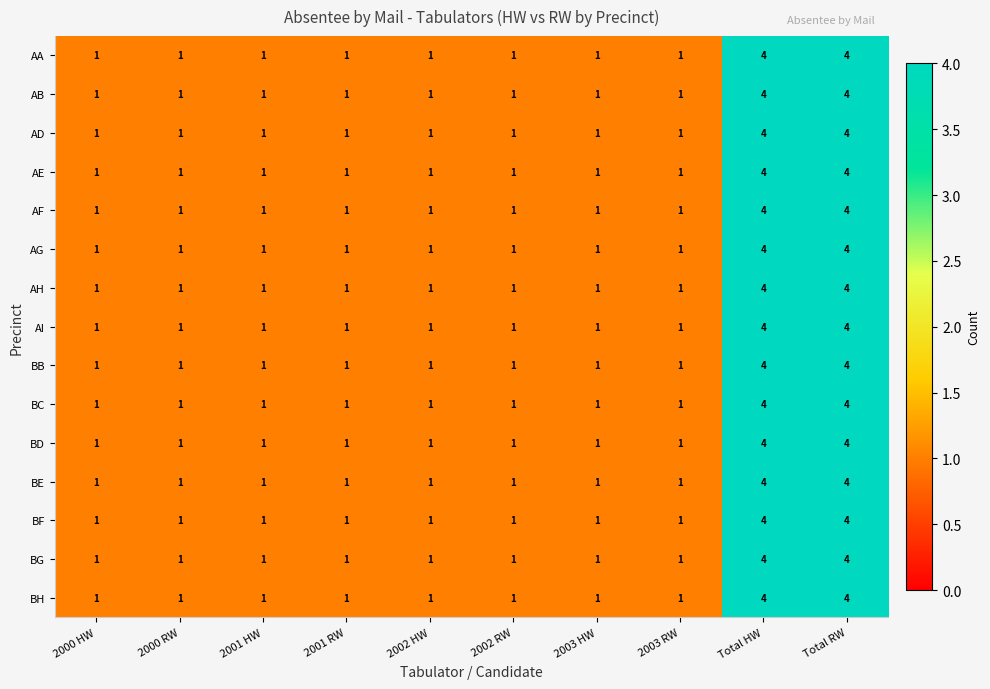

True or false: AH has a value of 1 at 2000 HW.

True